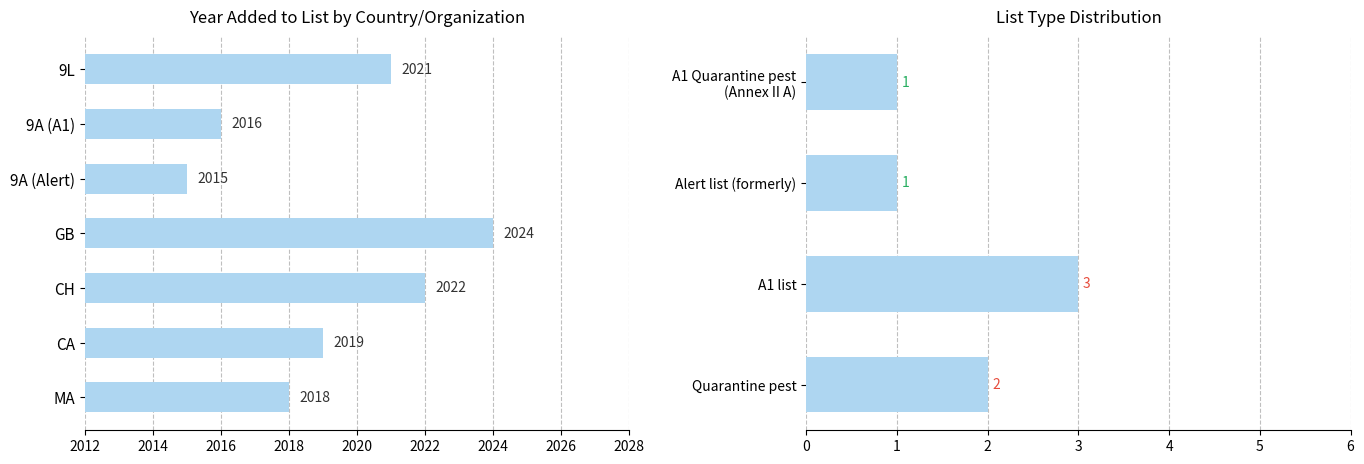

Are the bars grouped side by side (vs. stacked)?

No